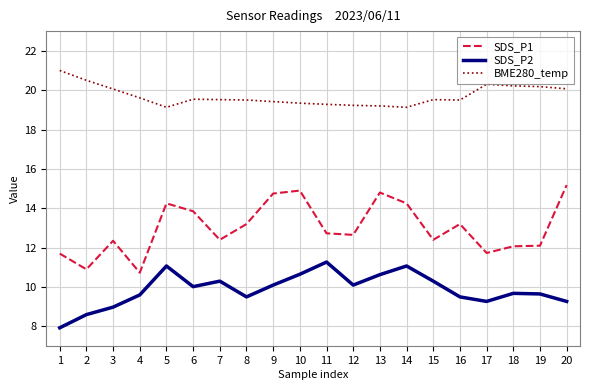

The SDS_P1 series shows 11.7 at 17. True or false?

True